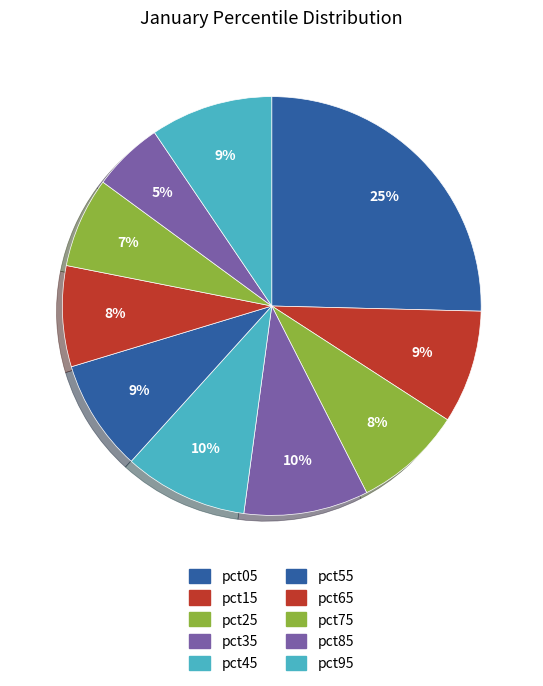

To the nearest percent, what is the difference between the largest and smallest slice percentages?

20%